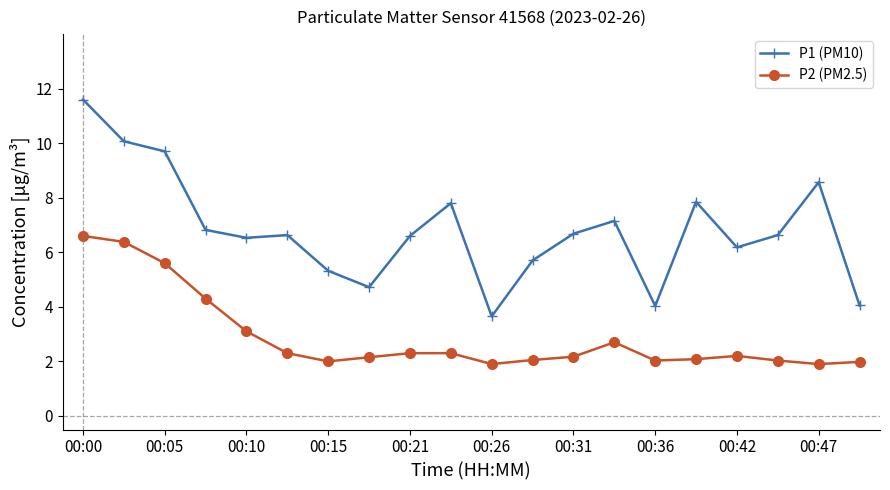

Rank the series by their average value, from highest to lowest.

P1 (PM10), P2 (PM2.5)